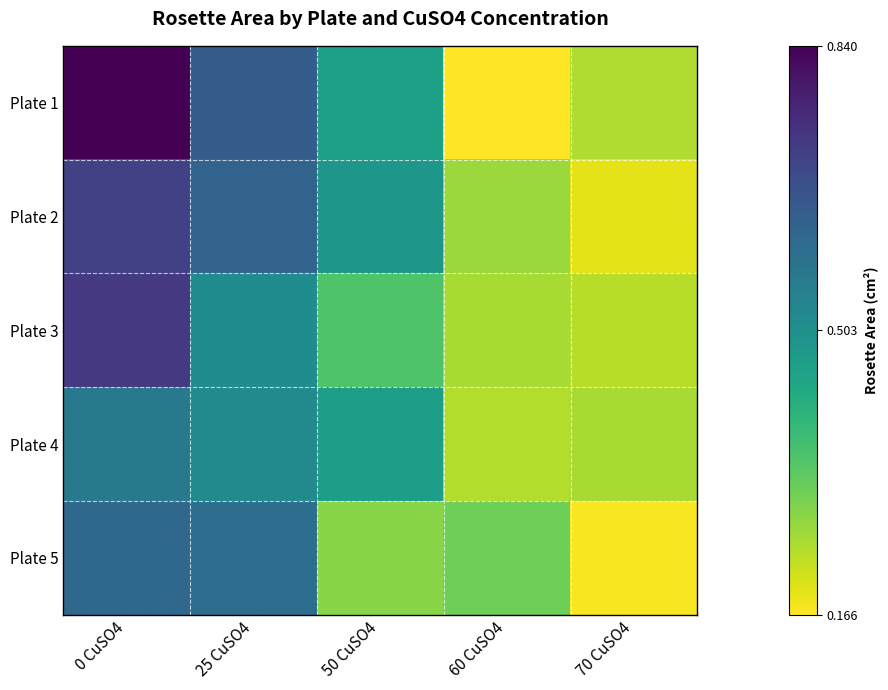

Which category has the highest value across all series?

0 CuSO4